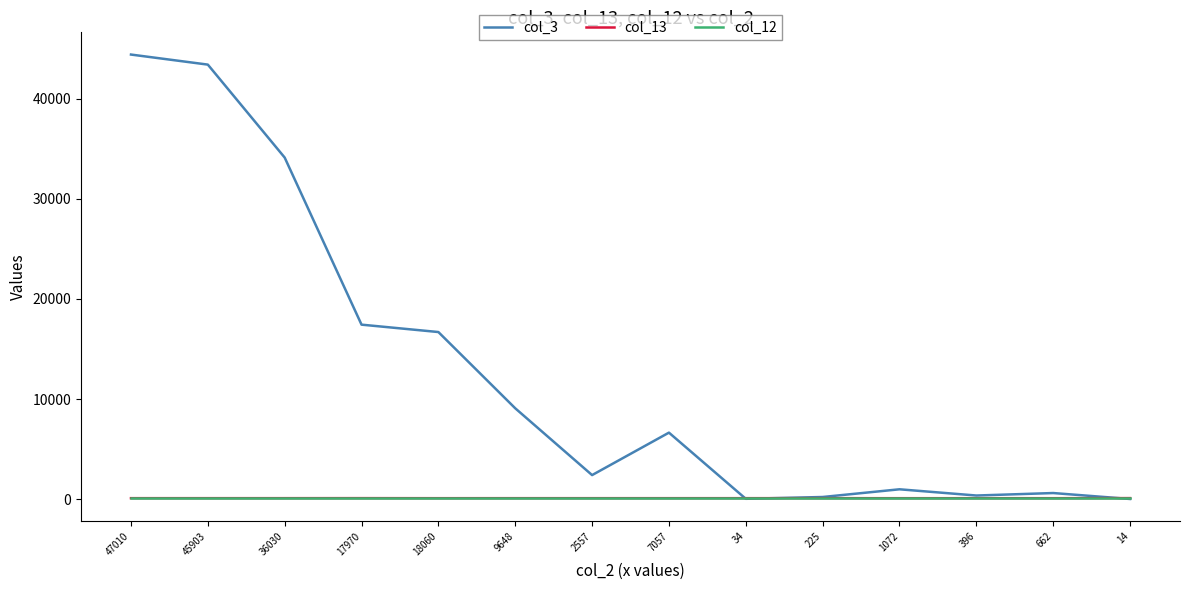

What position from the right is 396?

3